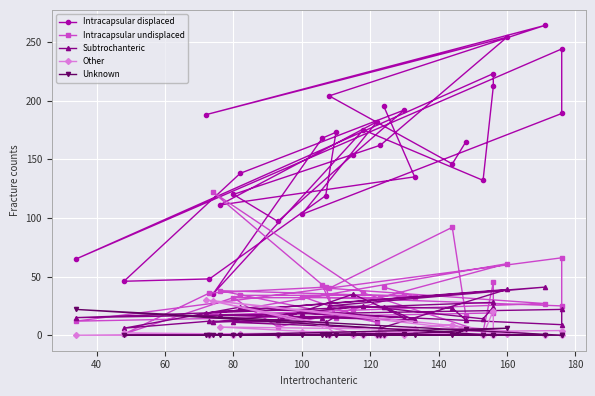

Which series has the largest range (max minus min)?

Intracapsular displaced